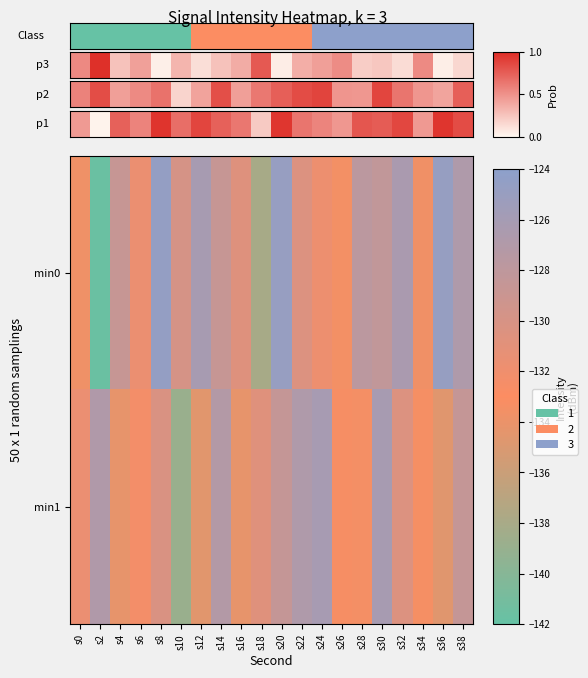

At which category does the chart reach its peak across all series?

s8